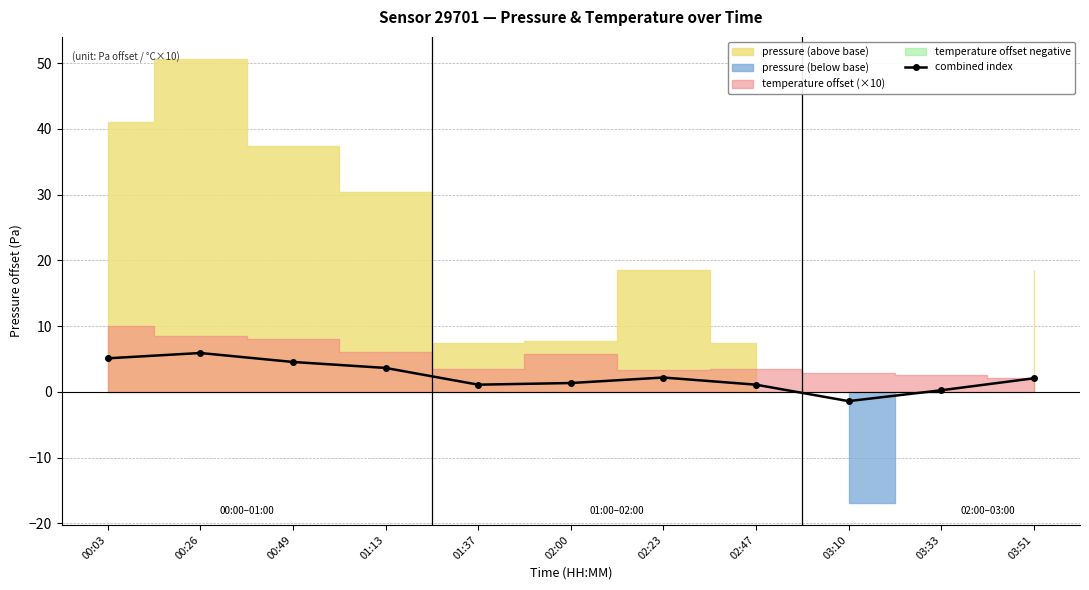

The value at 00:03 is 1.3. True or false?

False